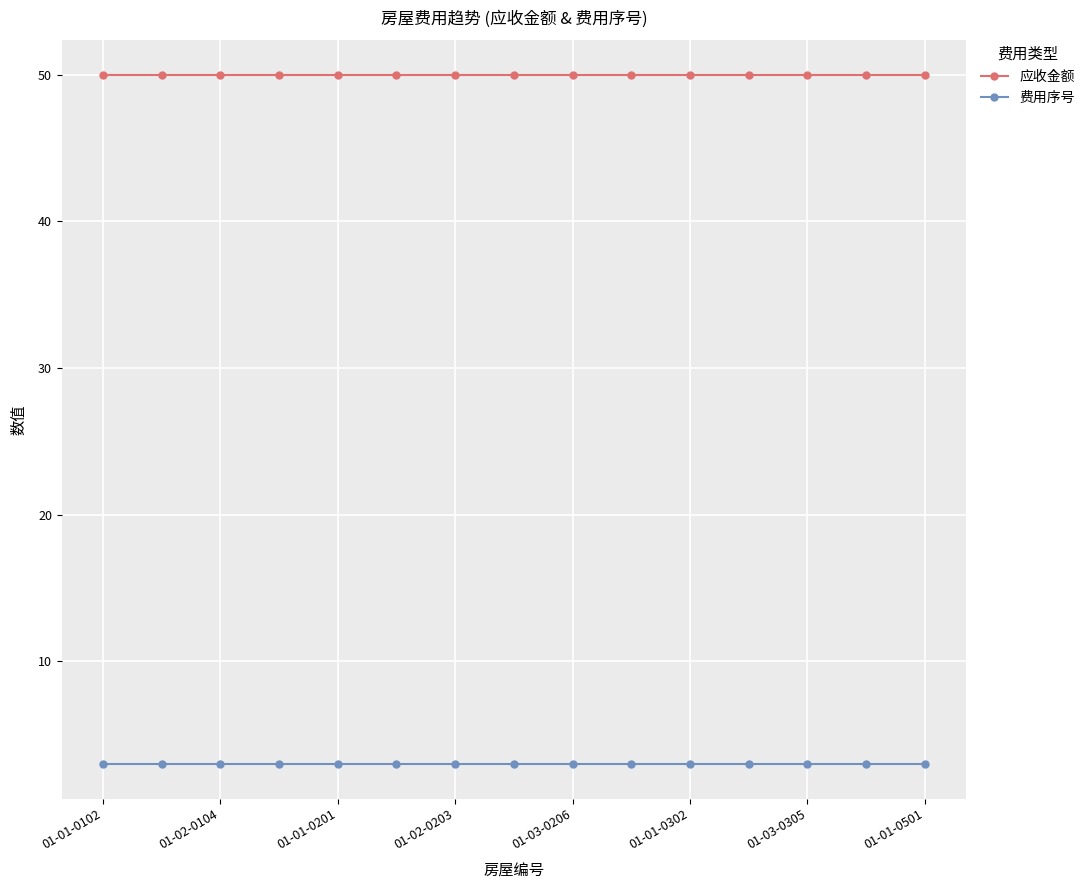

How many series are shown in this chart?

2